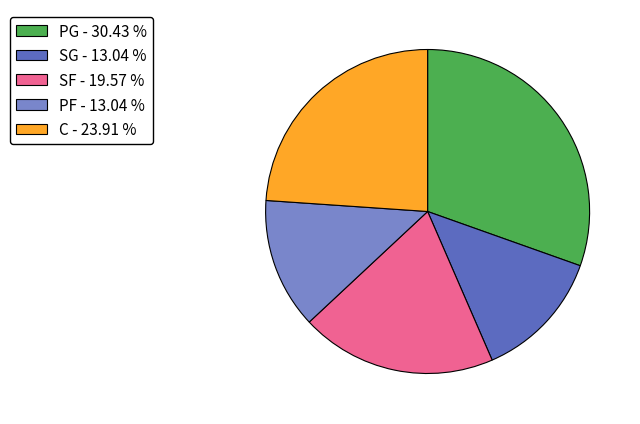

Do C - 23.91 % and SF - 19.57 % together represent more than half of the pie?

No